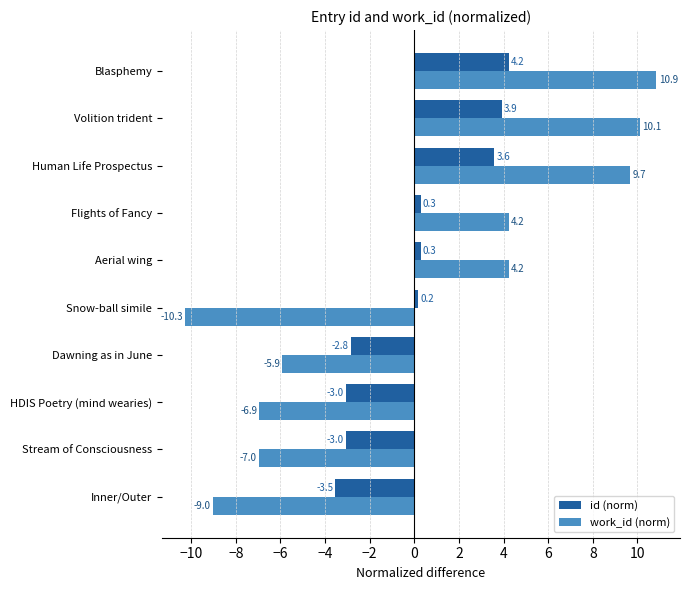

What is the difference between the id (norm) values at Human Life Prospectus and HDIS Poetry (mind wearies)?

6.6